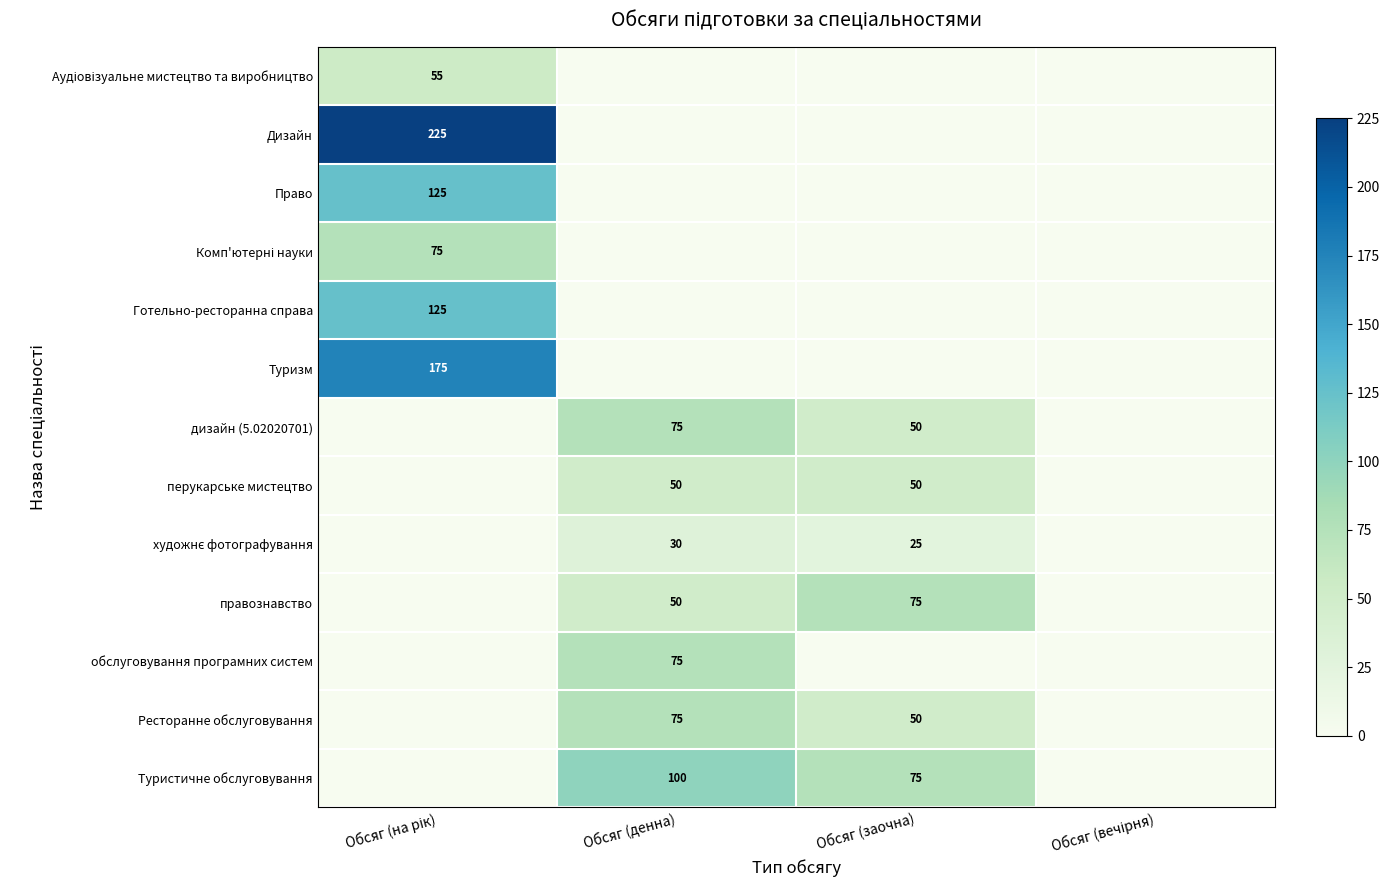

The value of дизайн (5.02020701) at Обсяг (на рік) is 42. True or false?

False